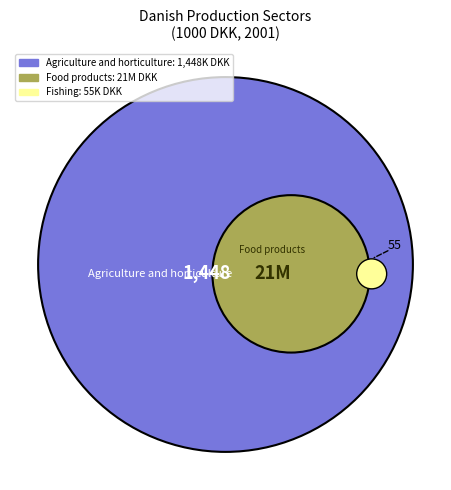

Which slice is the largest?

Manufacture of food products, beverages